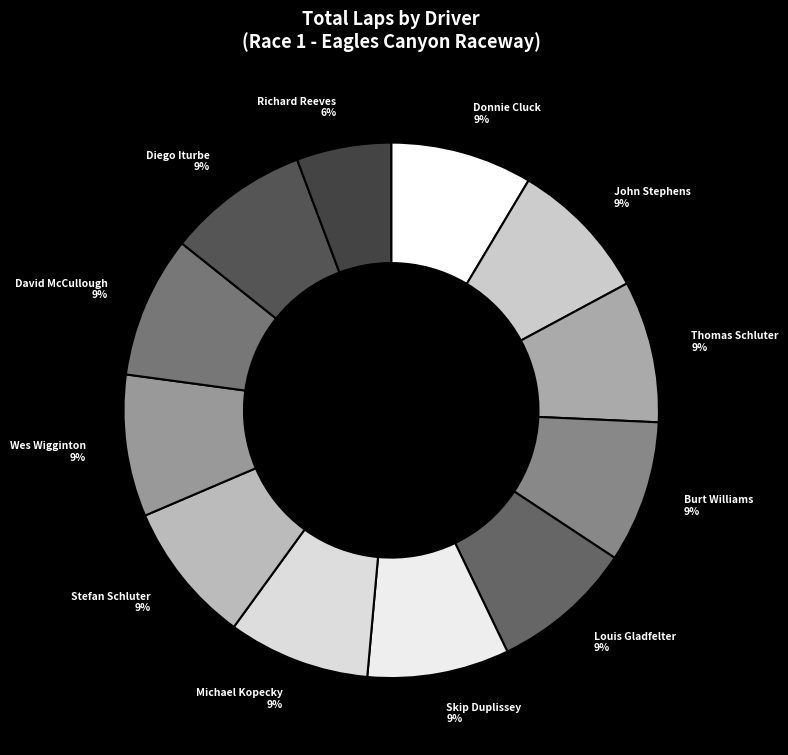

How many segments does this pie chart have?

12